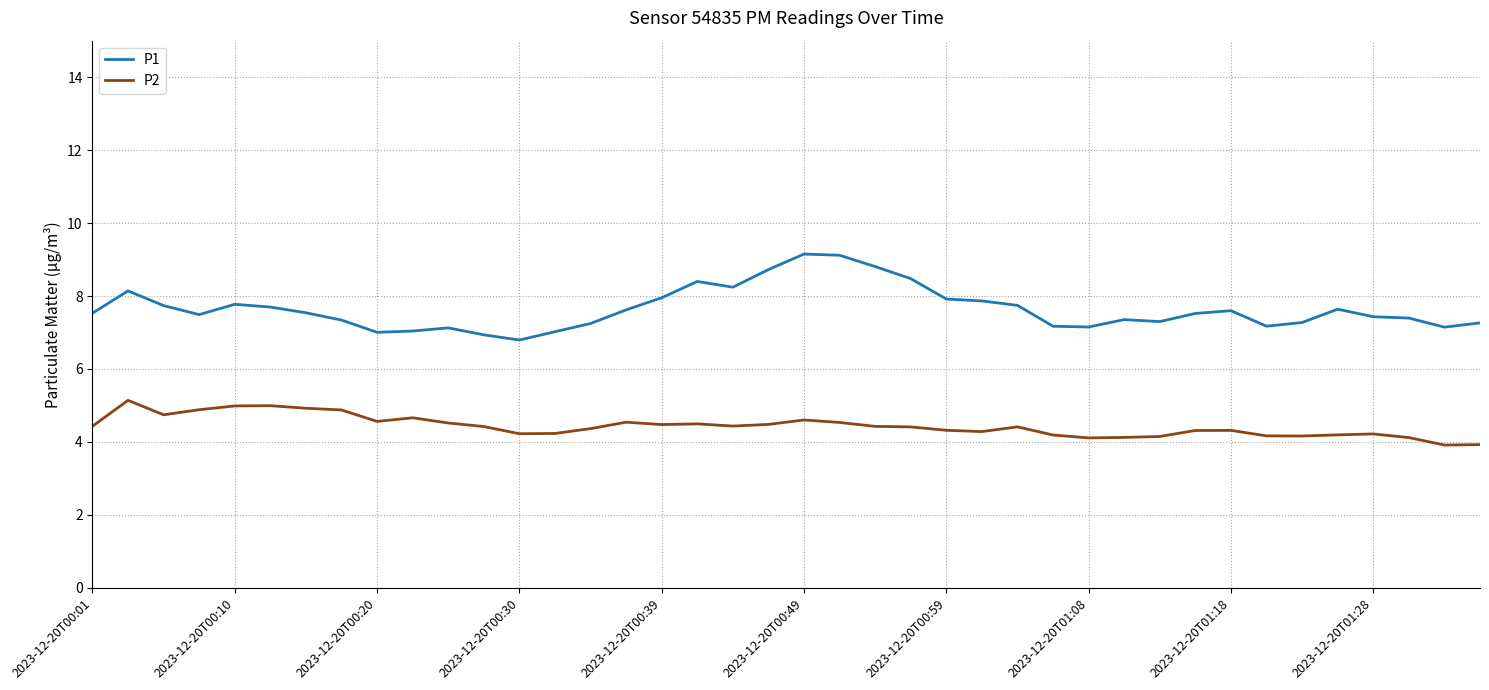

At how many categories does at least one series exceed 5?

40